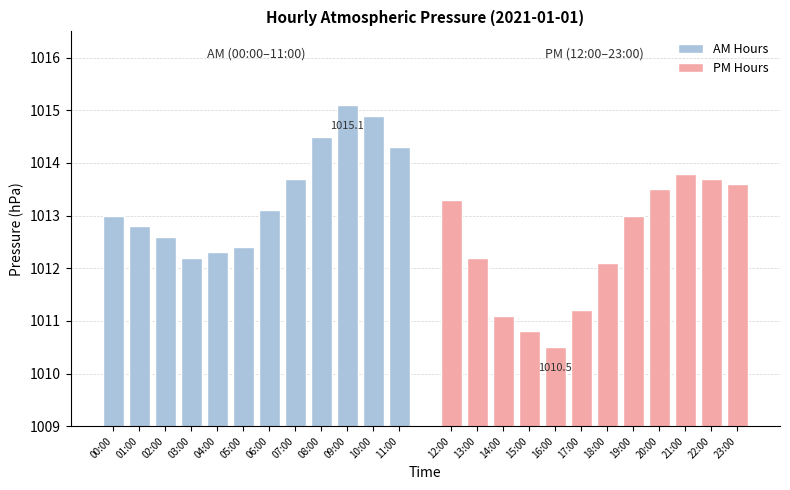

List the series in order of their peak value, highest first.

AM Hours, PM Hours